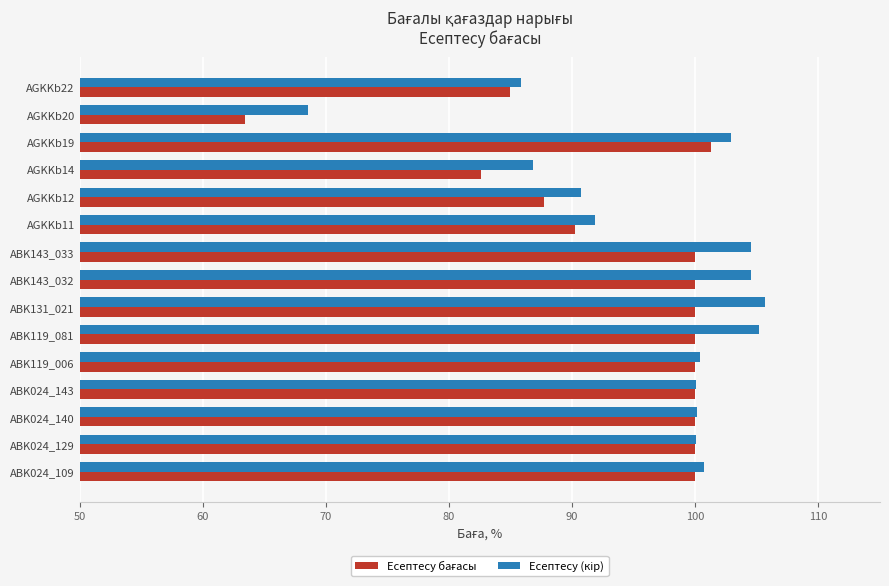

At how many categories does at least one series exceed 66?

15